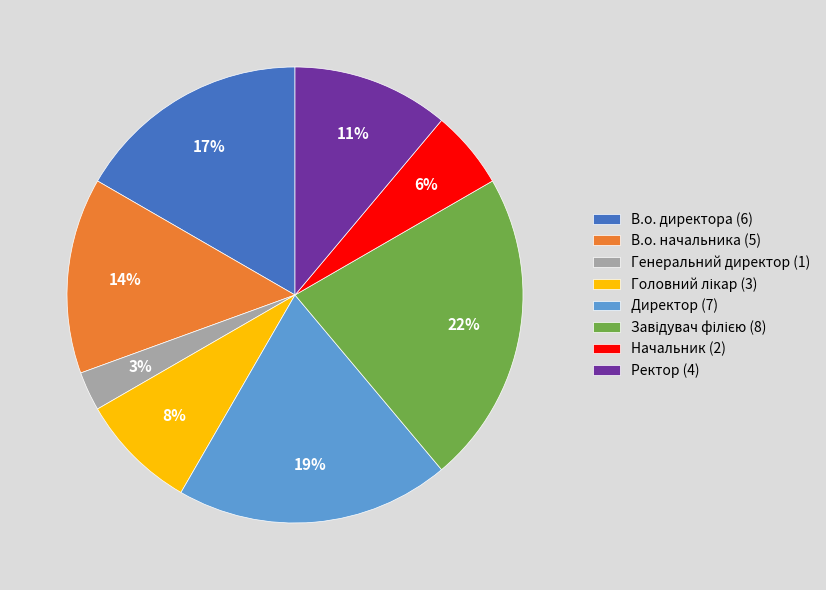

Is it true that Директор (7) is 19% of the pie?

True